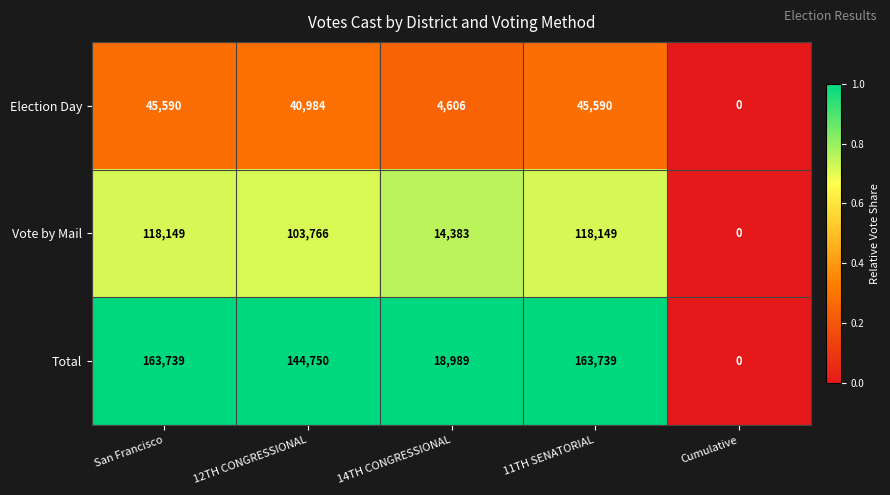

How many positive values does the Vote by Mail series have?

4